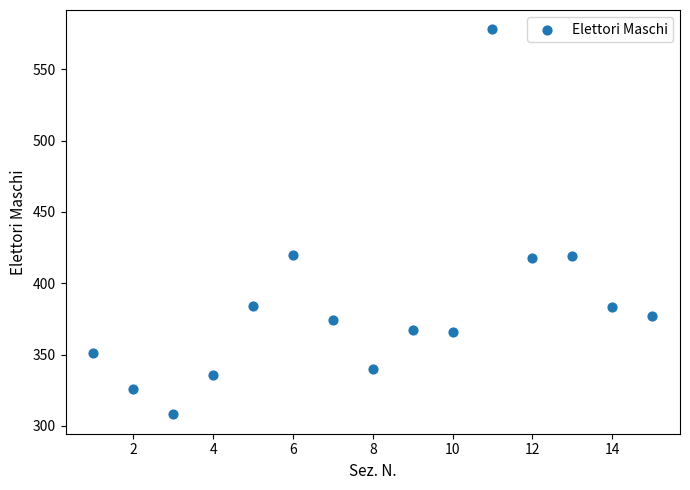

What is the range of Y values (max minus min)?

270